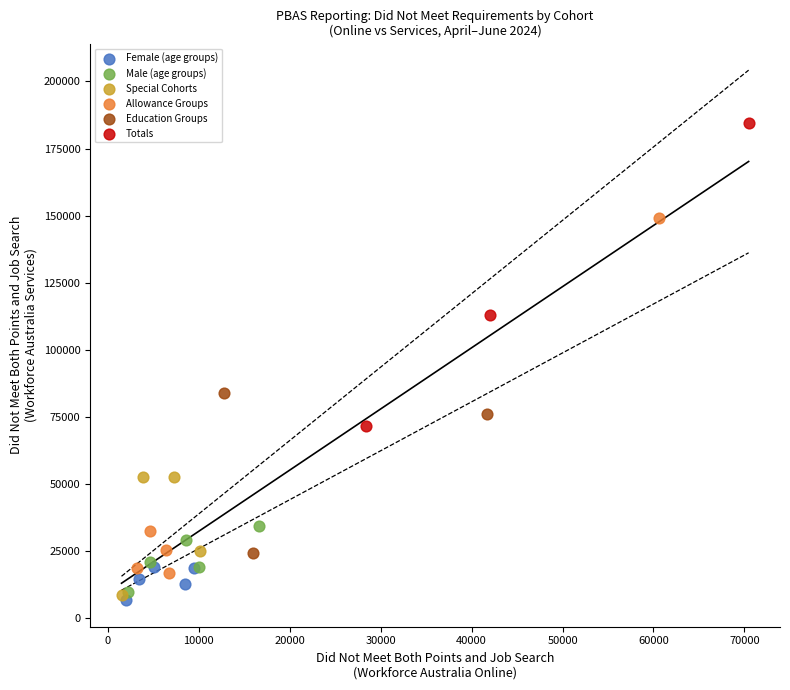

Which series contains the highest Y value?

Totals